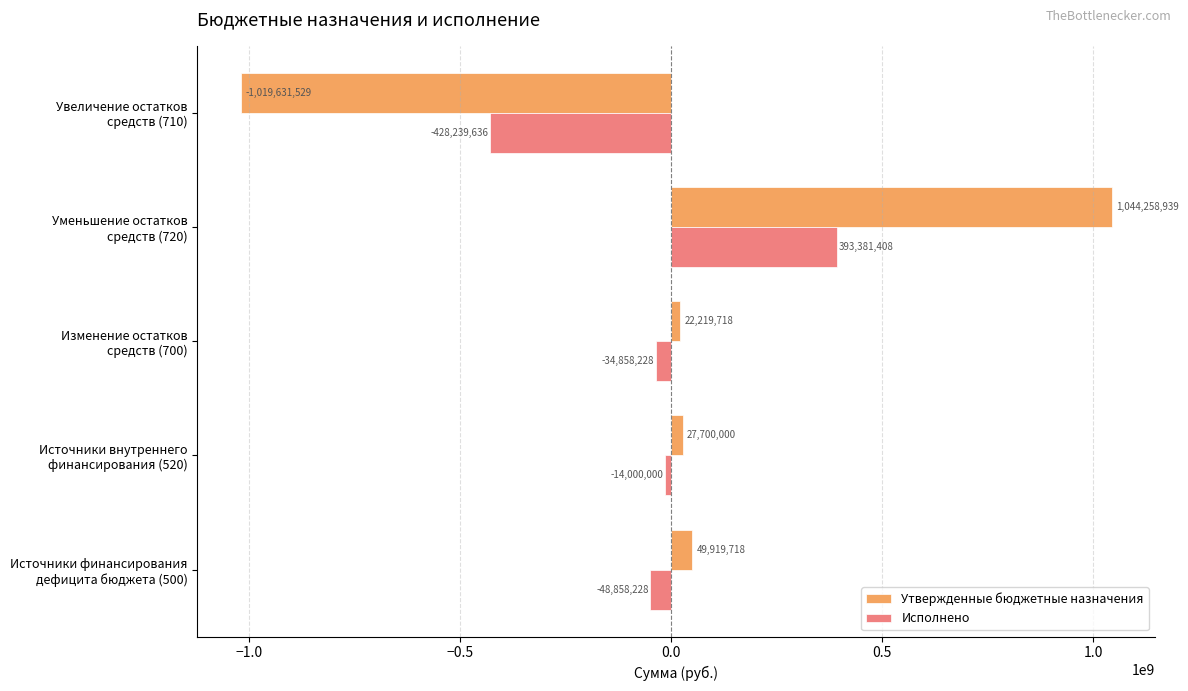

Rank the series by their average value, from lowest to highest.

Исполнено, Утвержденные бюджетные назначения